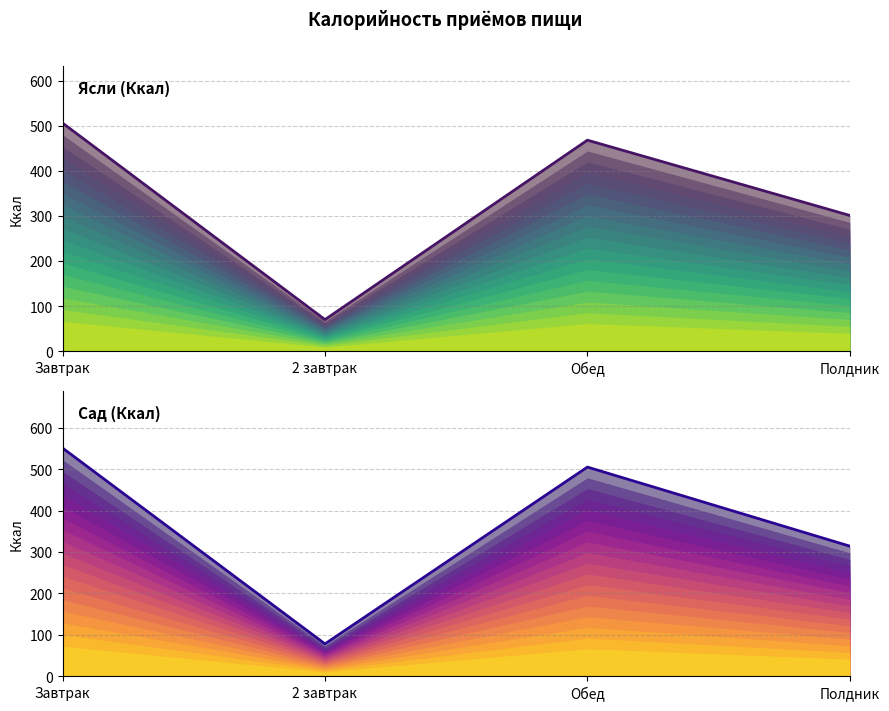

How many lines are shown in the chart?

2